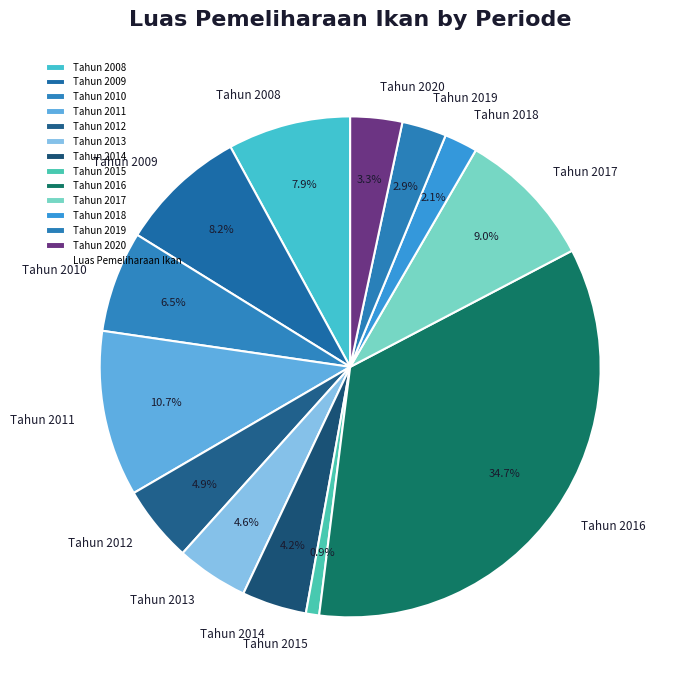

Combined, what portion of the pie is Tahun 2020 and Tahun 2016?

38.0%